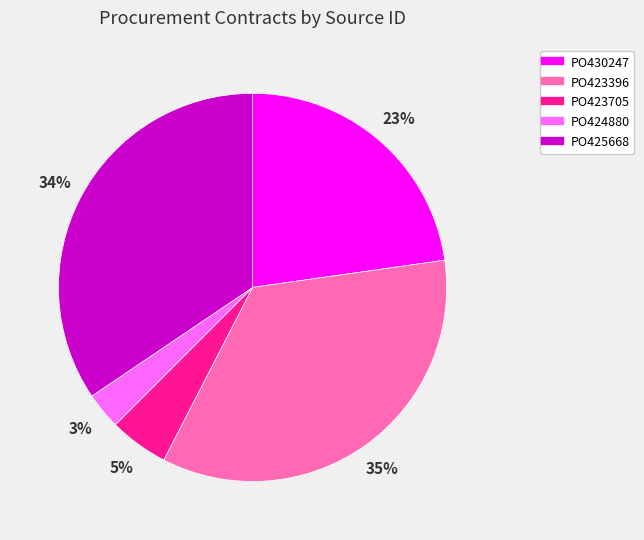

What percentage is the PO430247 slice, to the nearest percent?

23%